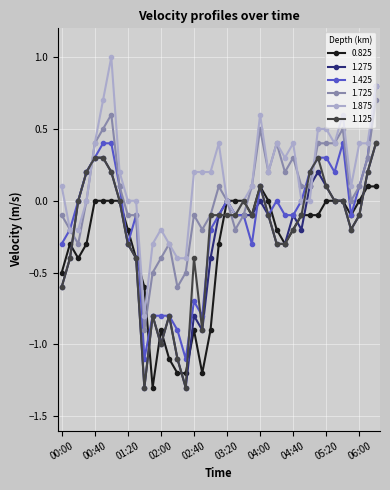

True or false: 0.825 has more than 2 points higher than both neighbors.

True